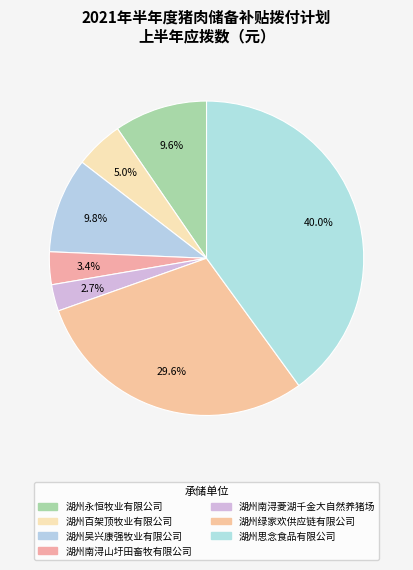

How many segments does this pie chart have?

7